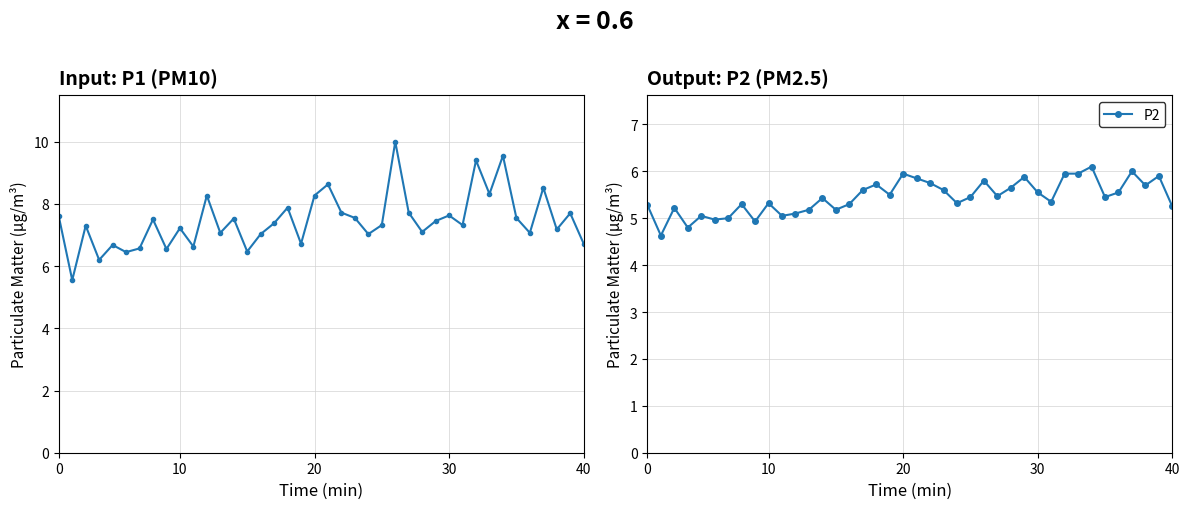

What is the value of the P1 point at the 37th from the left?

8.5